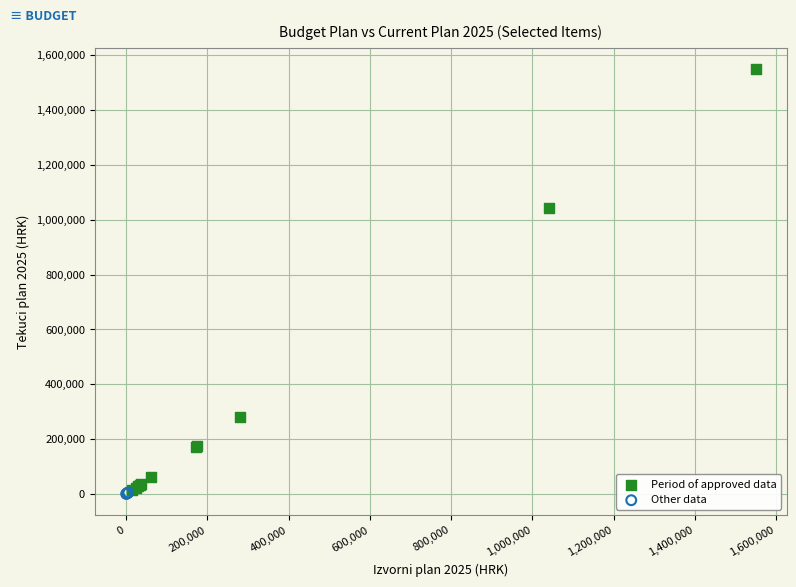

Which series has the widest spread of Y values?

Period of approved data